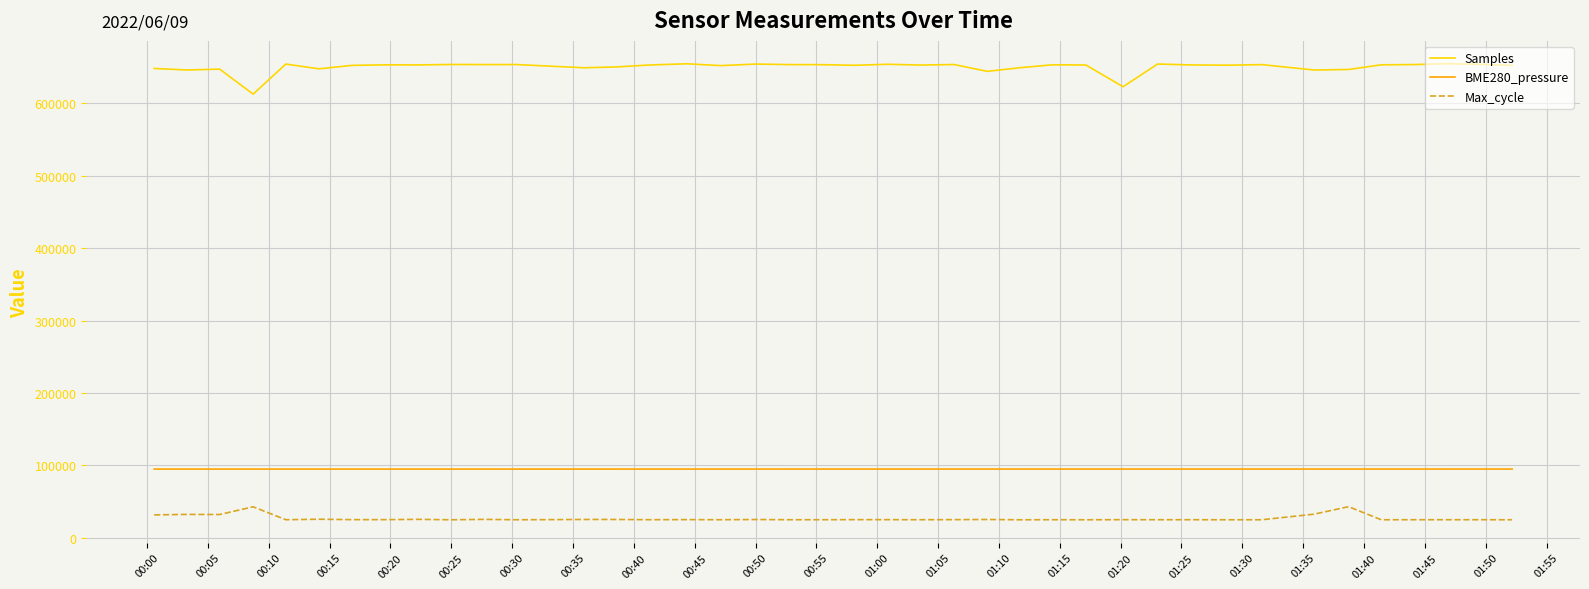

In Samples, how many points are lower than both neighbors (excluding endpoints)?

13